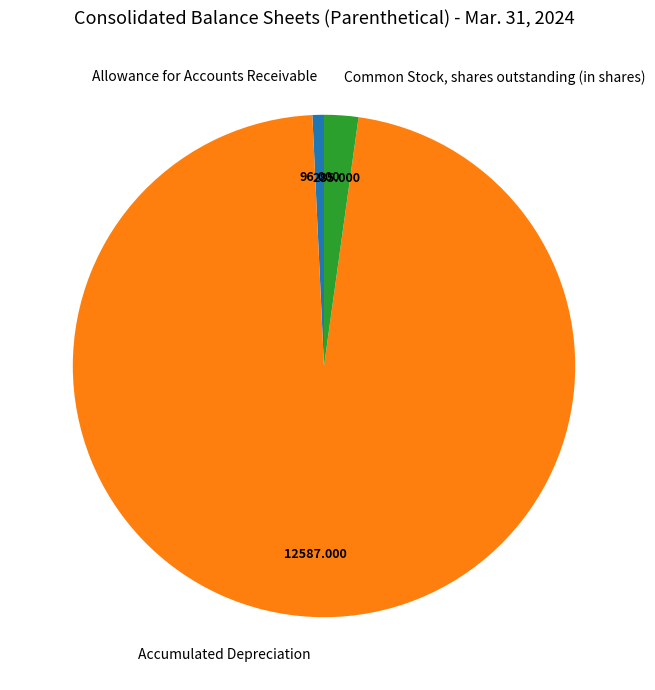

Which category has the smallest portion of the pie?

Allowance for Accounts Receivable